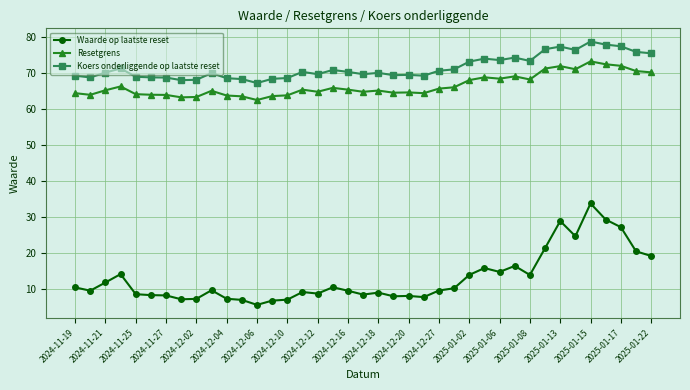

At how many categories does at least one series exceed 18?

39